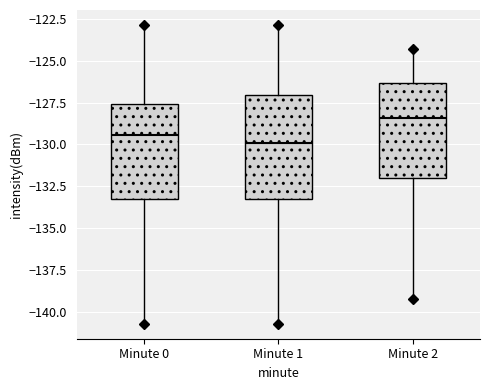

Which box has the highest median line?

Minute 2